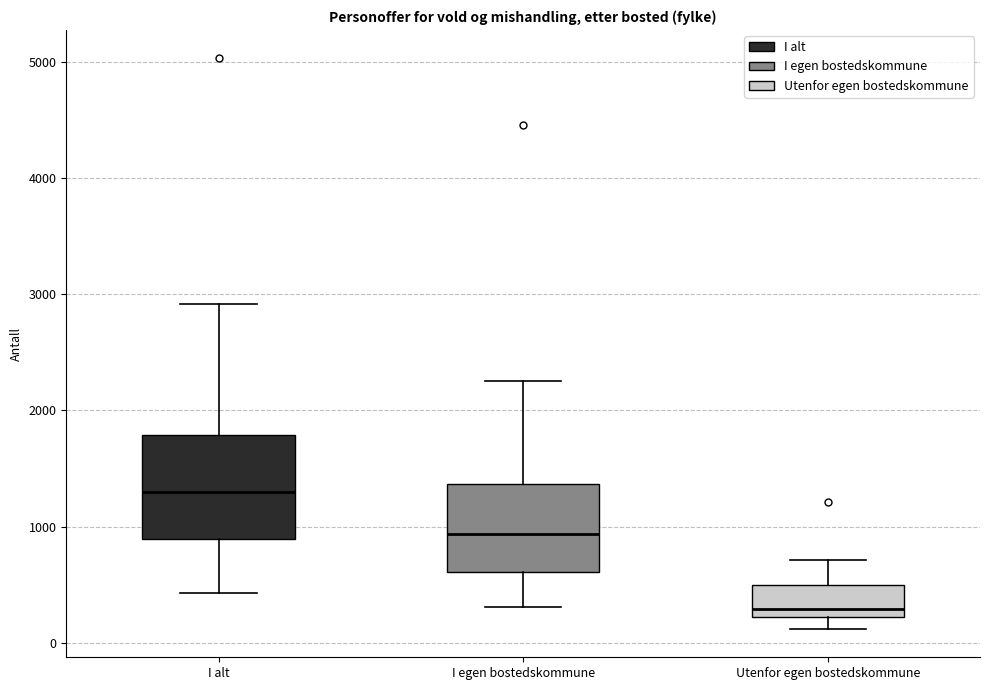

Which box is the tallest, from its lower edge to its upper edge?

I alt